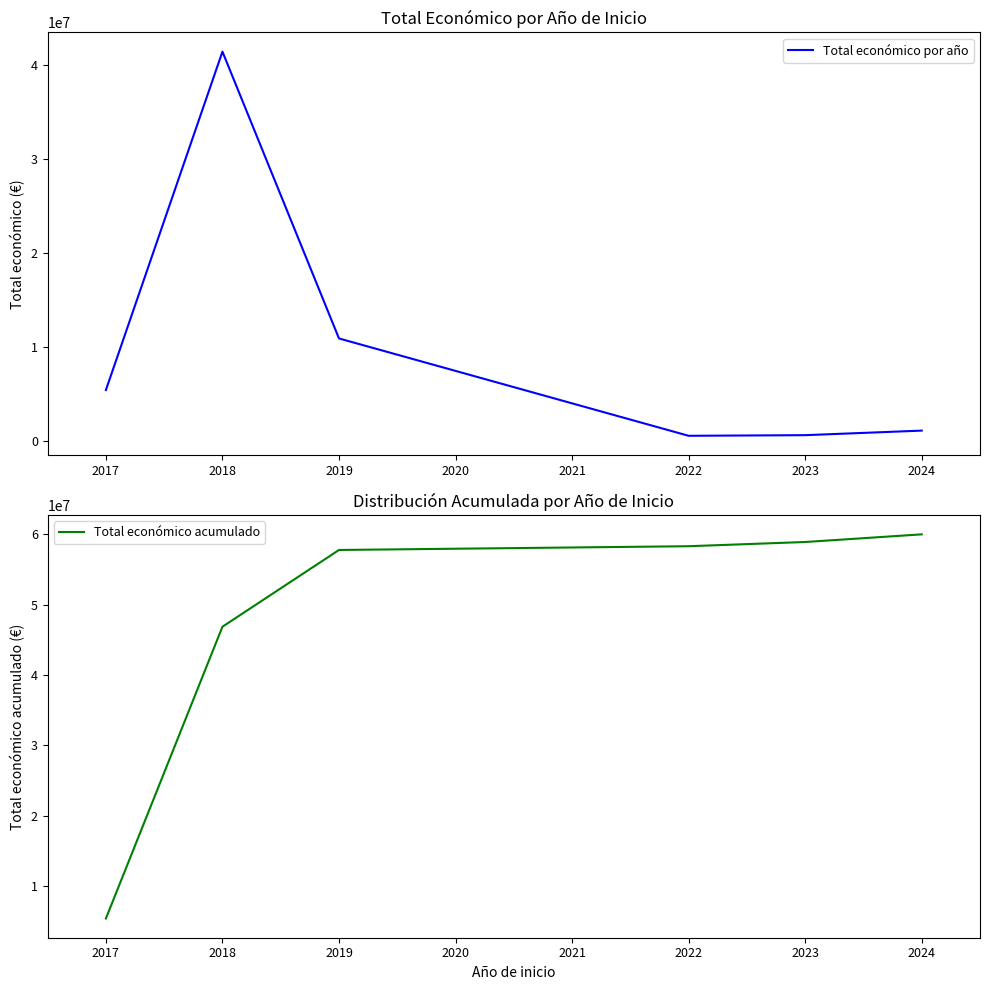

Rank the series by their average value, from highest to lowest.

Total económico acumulado, Total económico por año